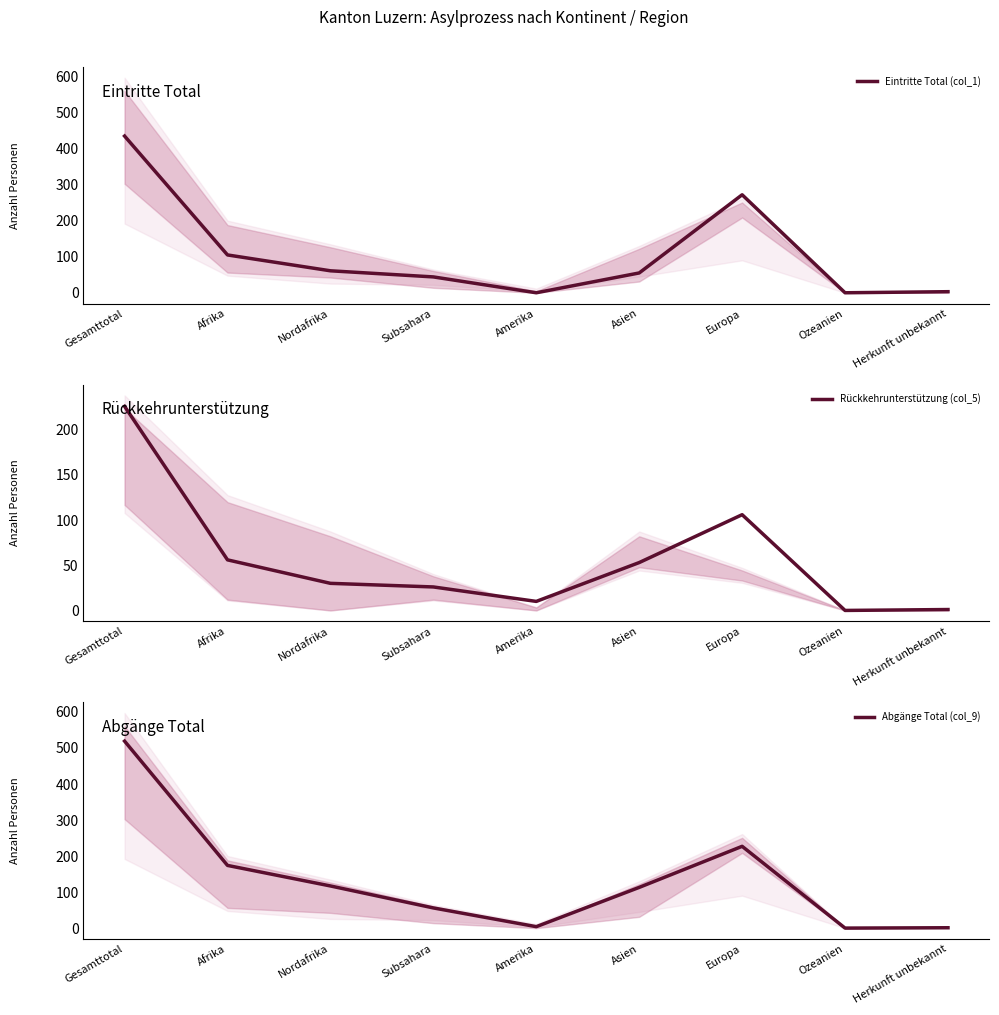

What are all the series names shown in the legend?

Eintritte Total (col_1), Rückkehrunterstützung (col_5), Abgänge Total (col_9)